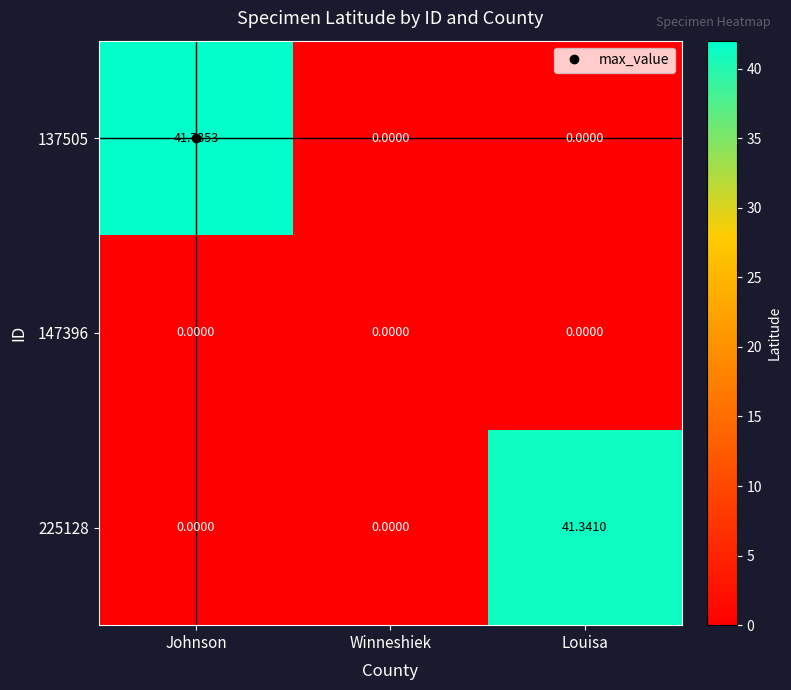

Which series has the largest total across all categories?

137505